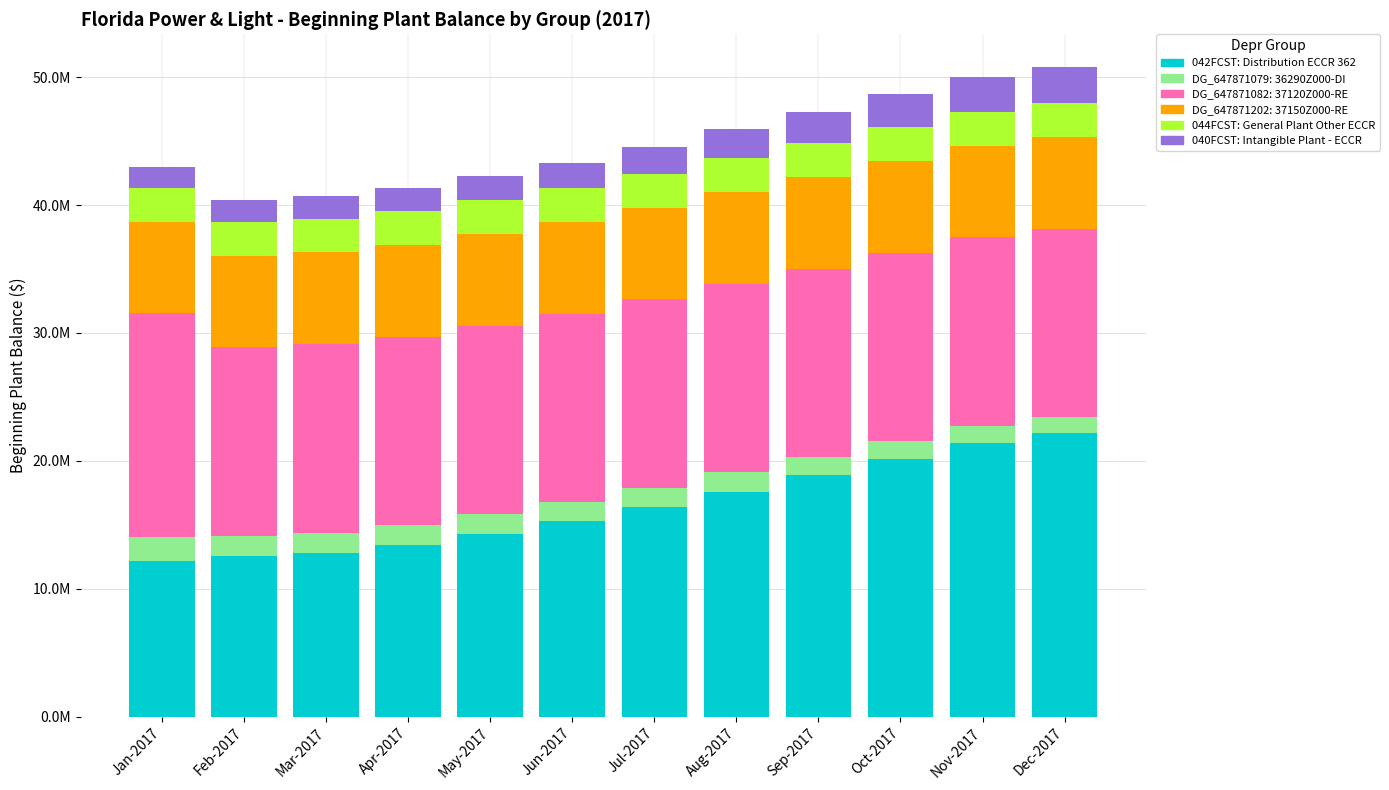

Are the bars grouped side by side (vs. stacked)?

No